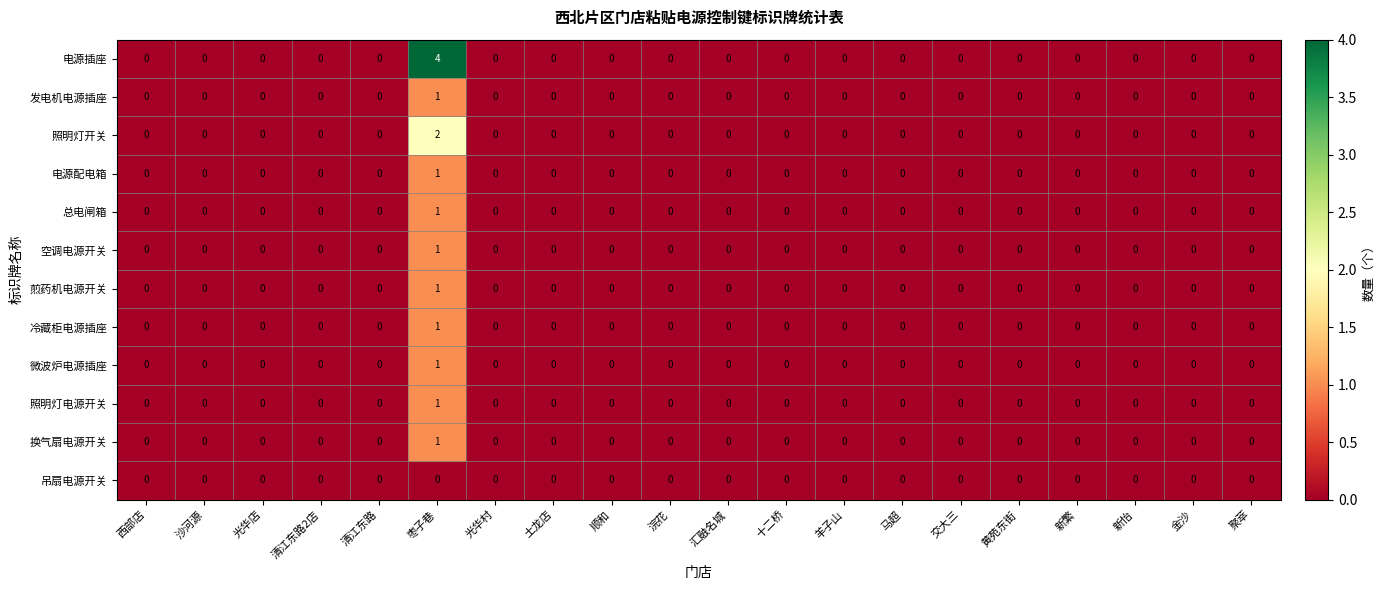

How many data points does each series have?

20